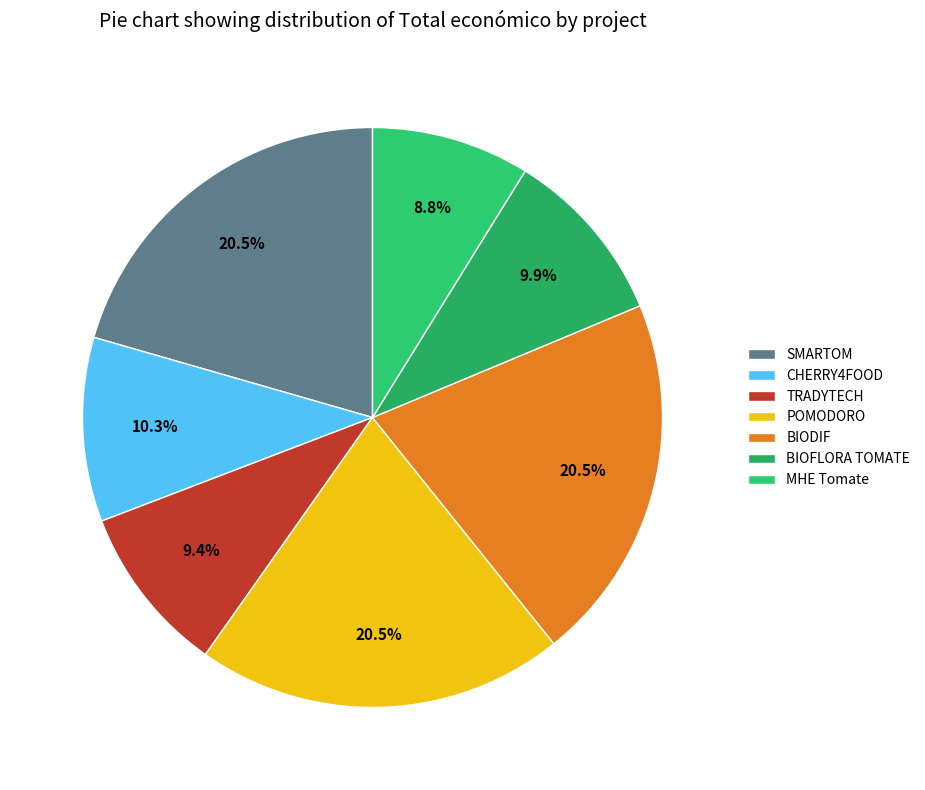

To the nearest percent, what is the combined percentage of SMARTOM and TRADYTECH?

30%